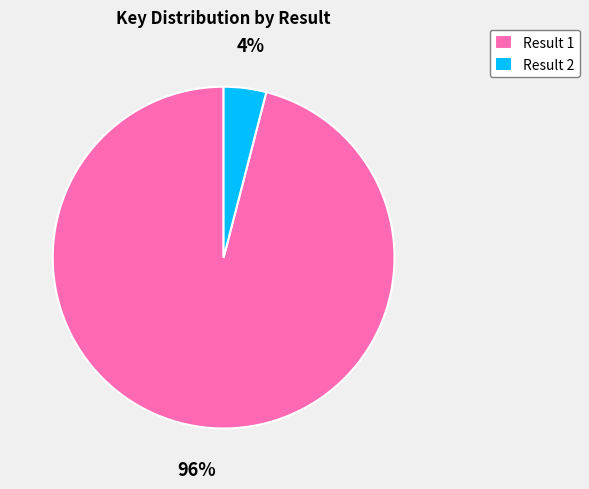

How many slices are in this pie chart?

2